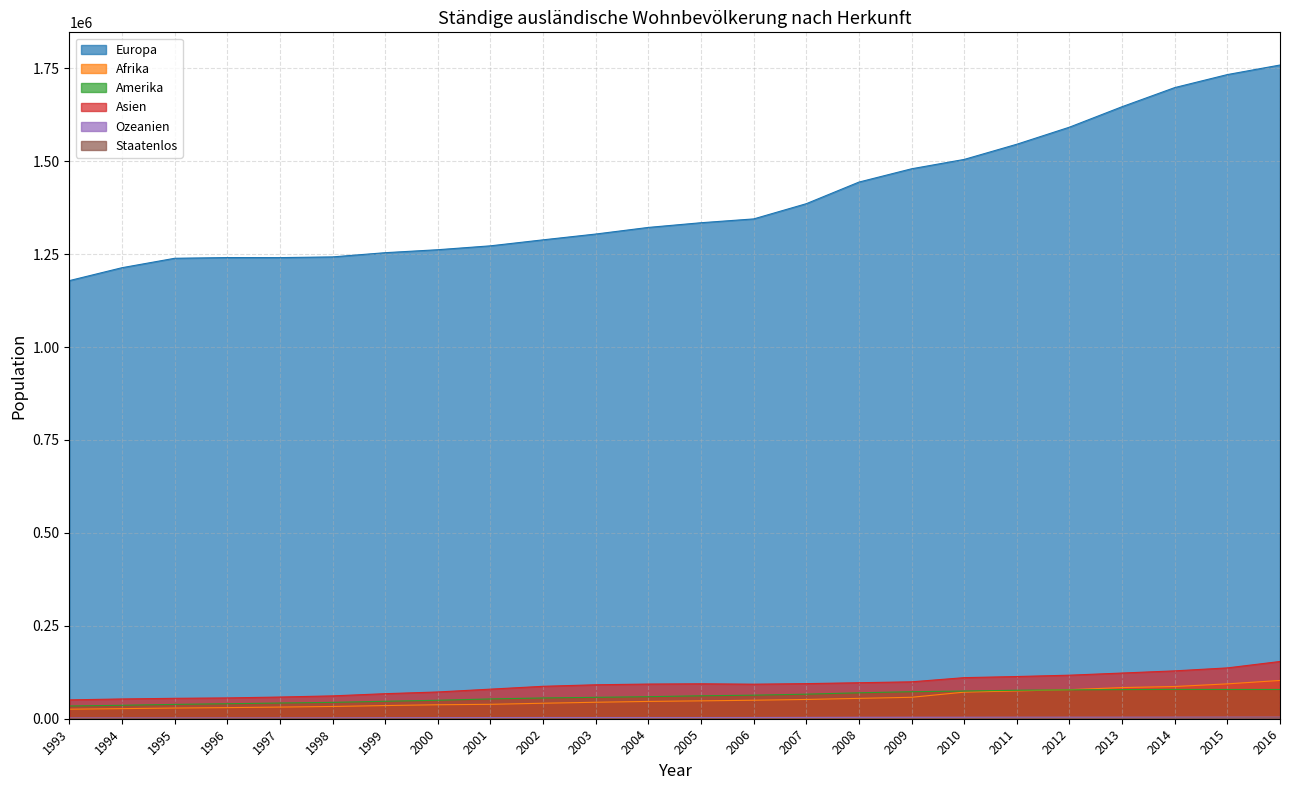

Where is Amerika nearest to the value 56624?

2002